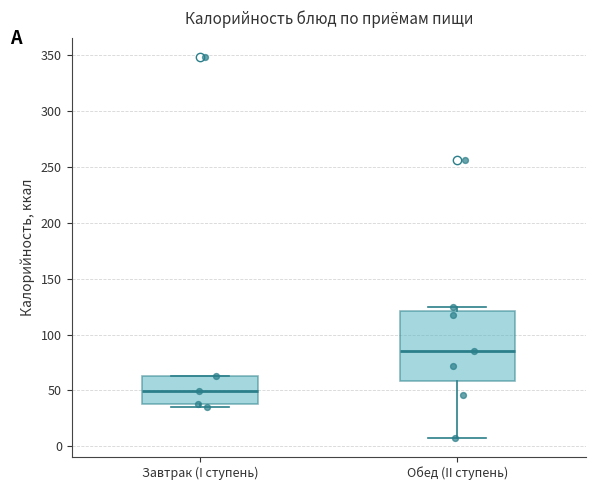

Reading left to right, transcribe this box plot: for each box, give where its median line is, the range the box spans, and where its two whiskers end, as read against the y-axis. The values are not printed on the chart, so give them approximately, as read against the axis.

Завтрак (I ступень): median 50, box 40 to 65, whiskers 35 to 65
Обед (II ступень): median 85, box 60 to 120, whiskers 10 to 125